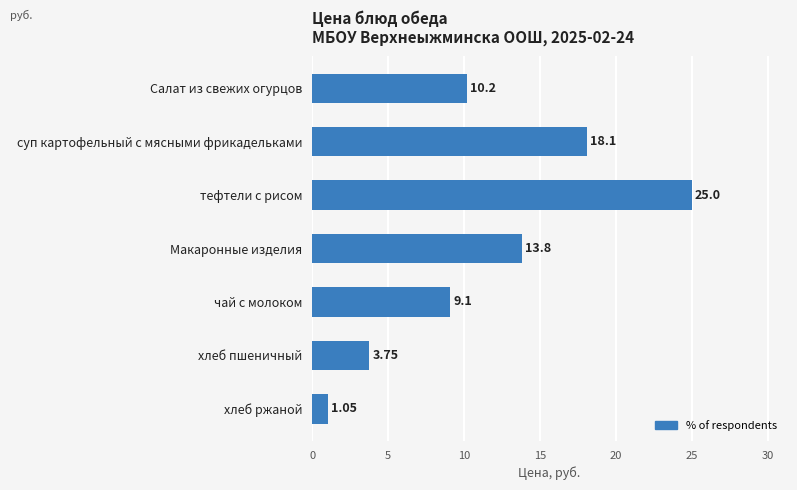

At which label is the value closest to 13?

Макаронные изделия